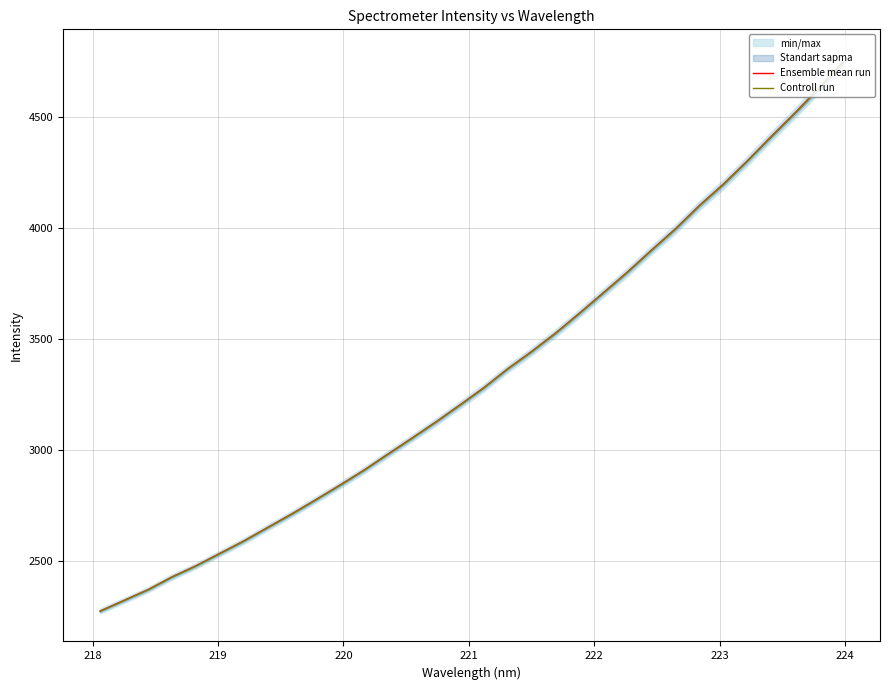

What is the minimum value for Ensemble mean run?

2273.2